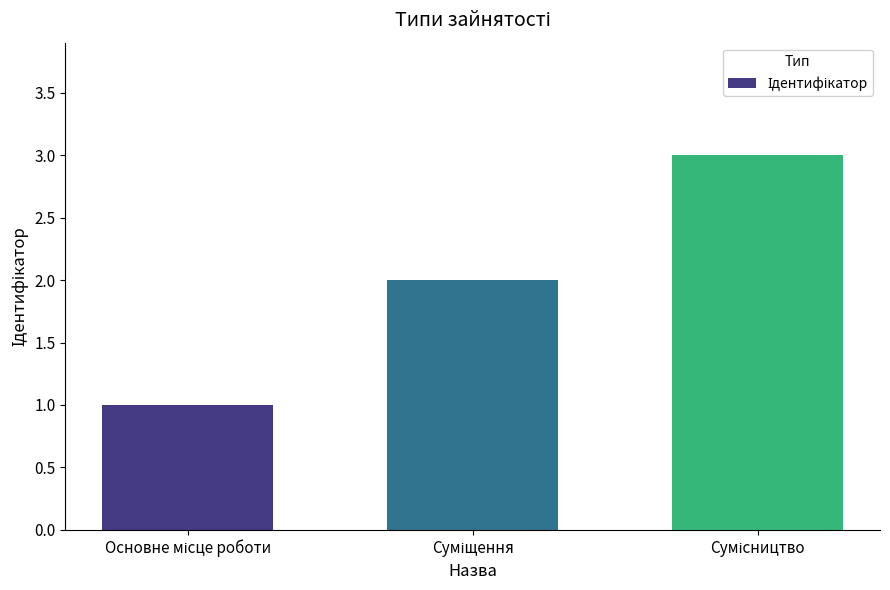

What is the greatest value displayed?

3